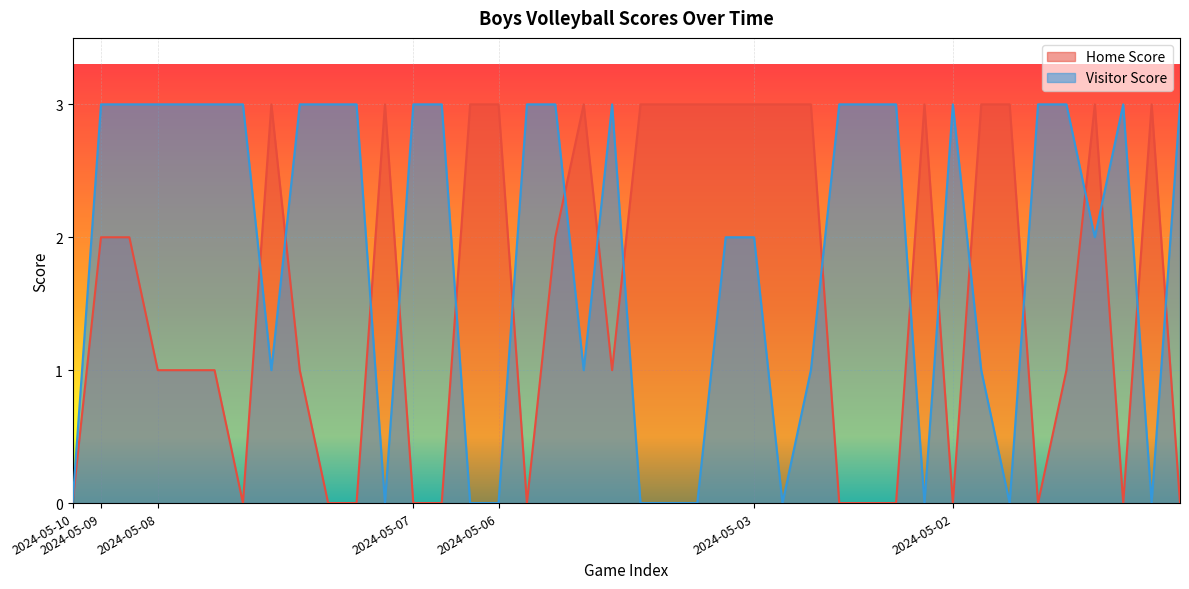

What is the sum of all Visitor Score values?

76